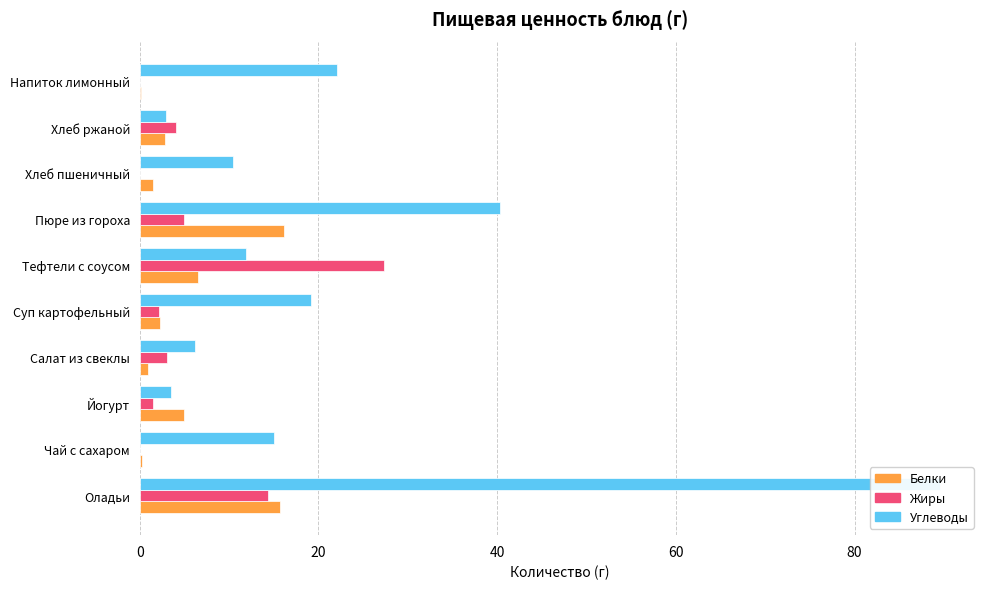

List the series in order of their peak value, lowest first.

Белки, Жиры, Углеводы